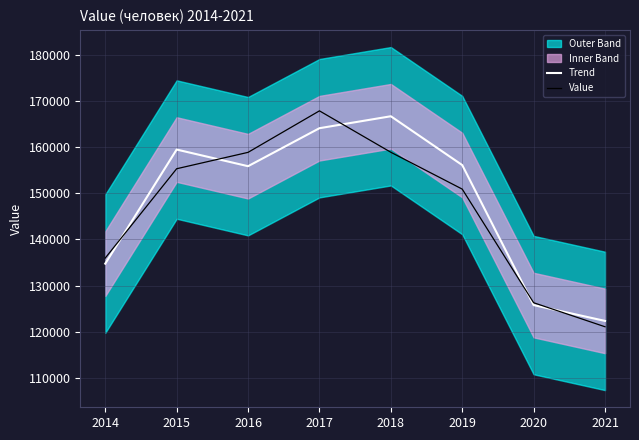

True or false: Value has a value of 190359.4 at 2020.

False